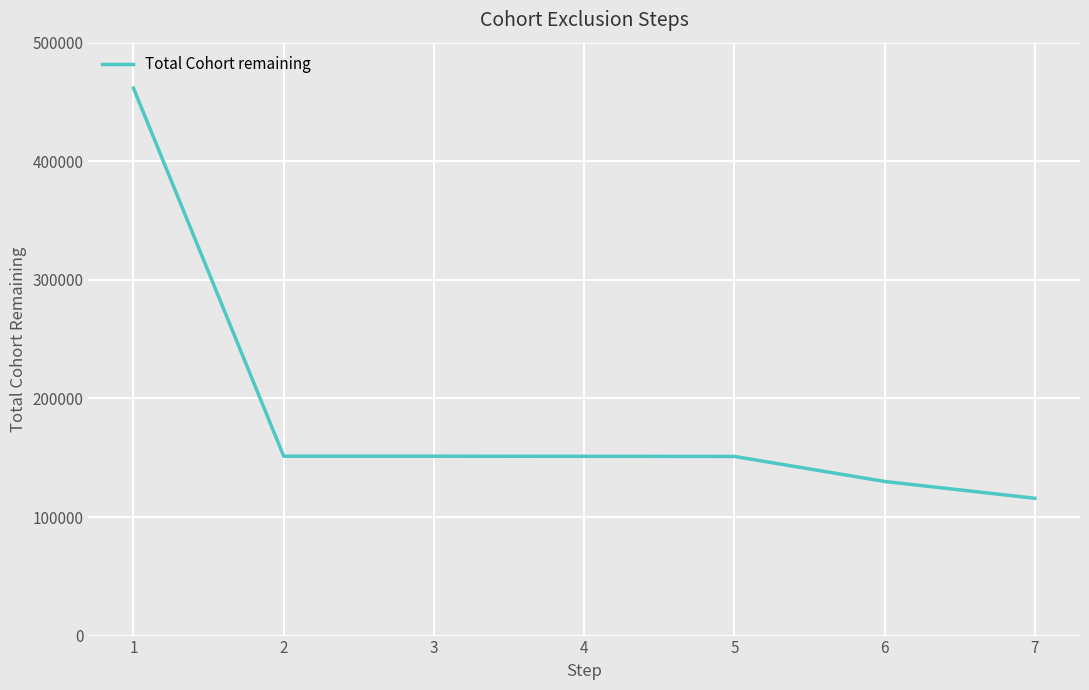

Is it true that the value at 7 is 115776?

True